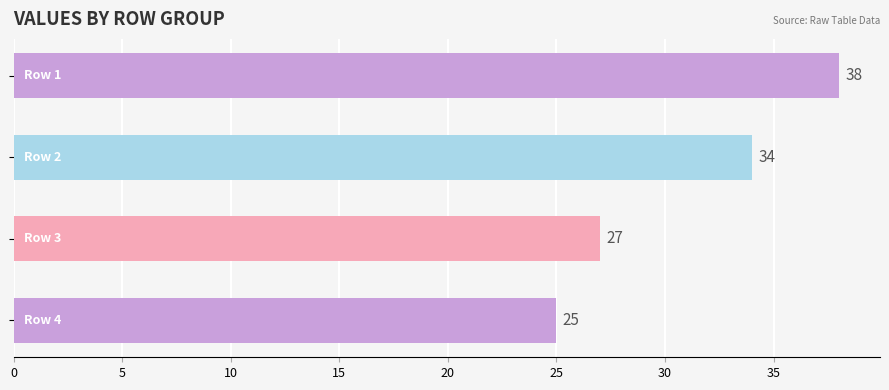

What is the difference between the second highest and minimum values?

9